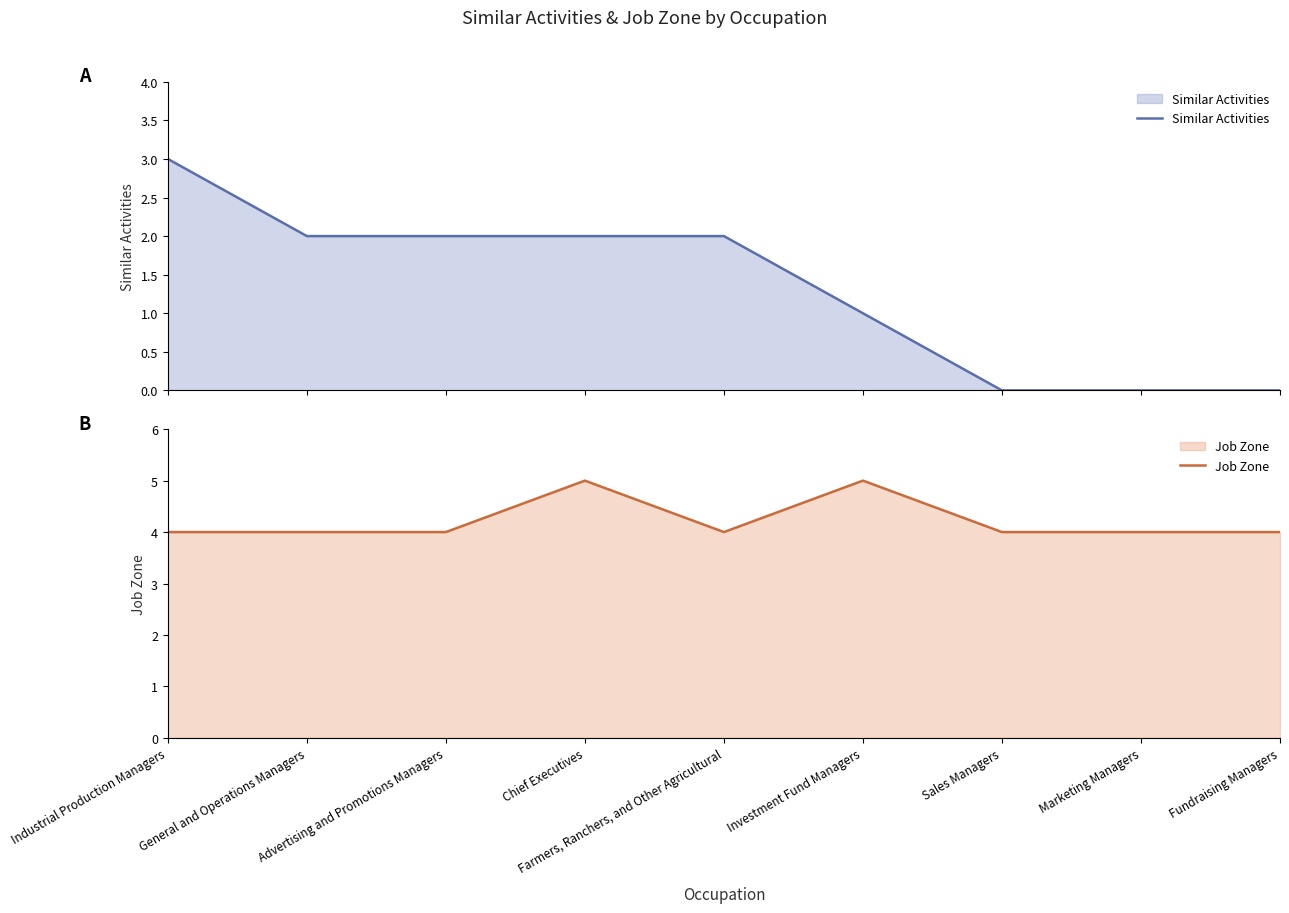

How many lines are shown in the chart?

2